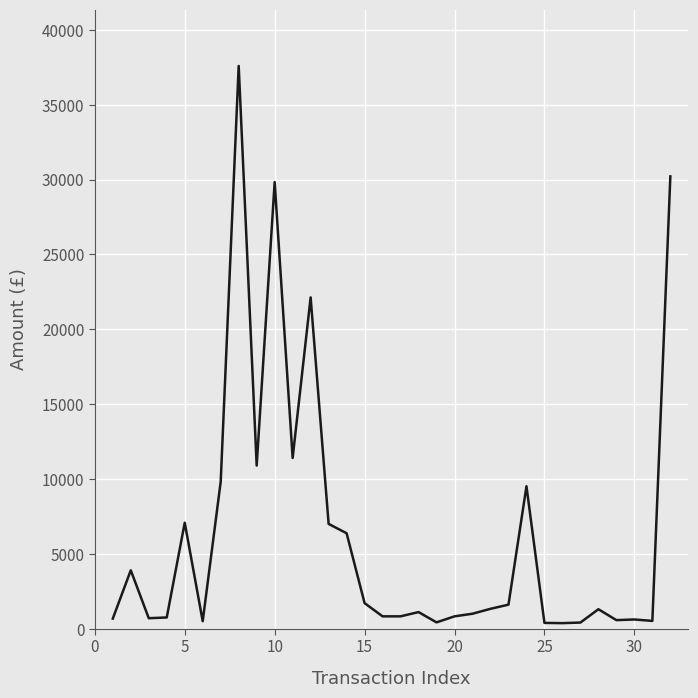

What is the greatest value displayed?

37587.0